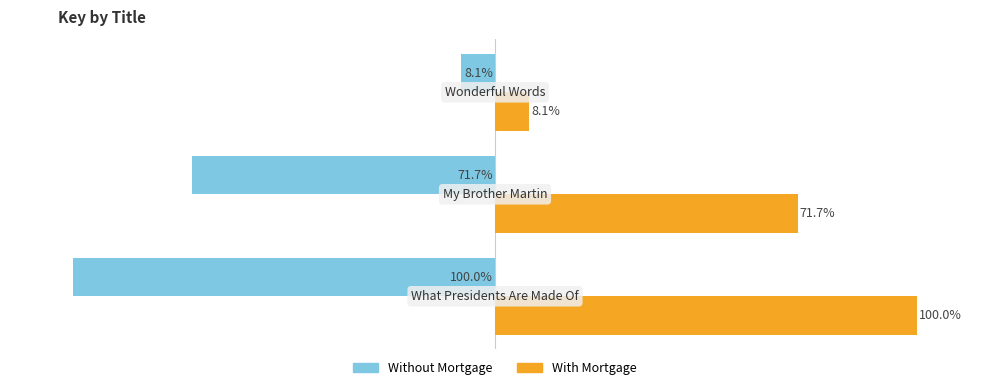

Which series has the largest total across all categories?

With Mortgage